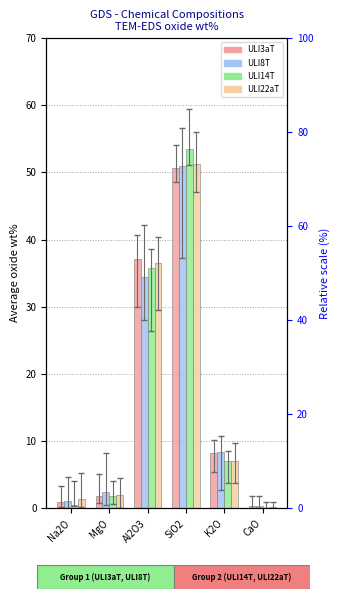

What is the maximum value shown in the chart?

53.5